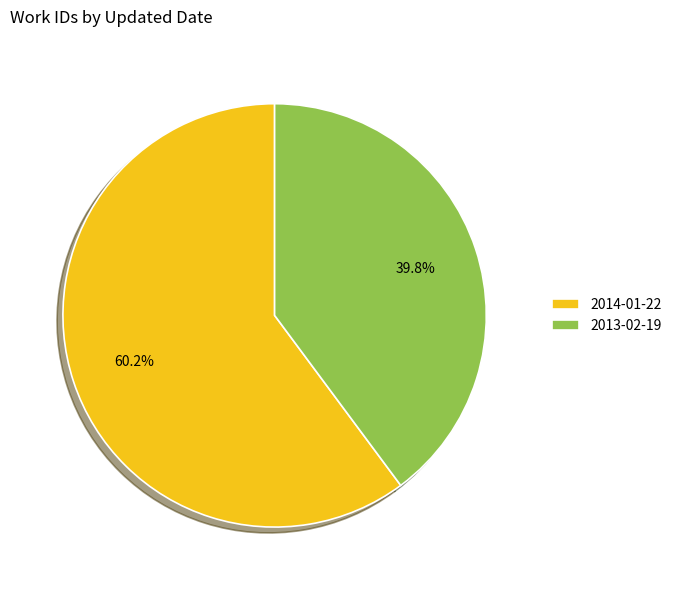

To the nearest percent, what percentage of the pie is 2014-01-22?

60%